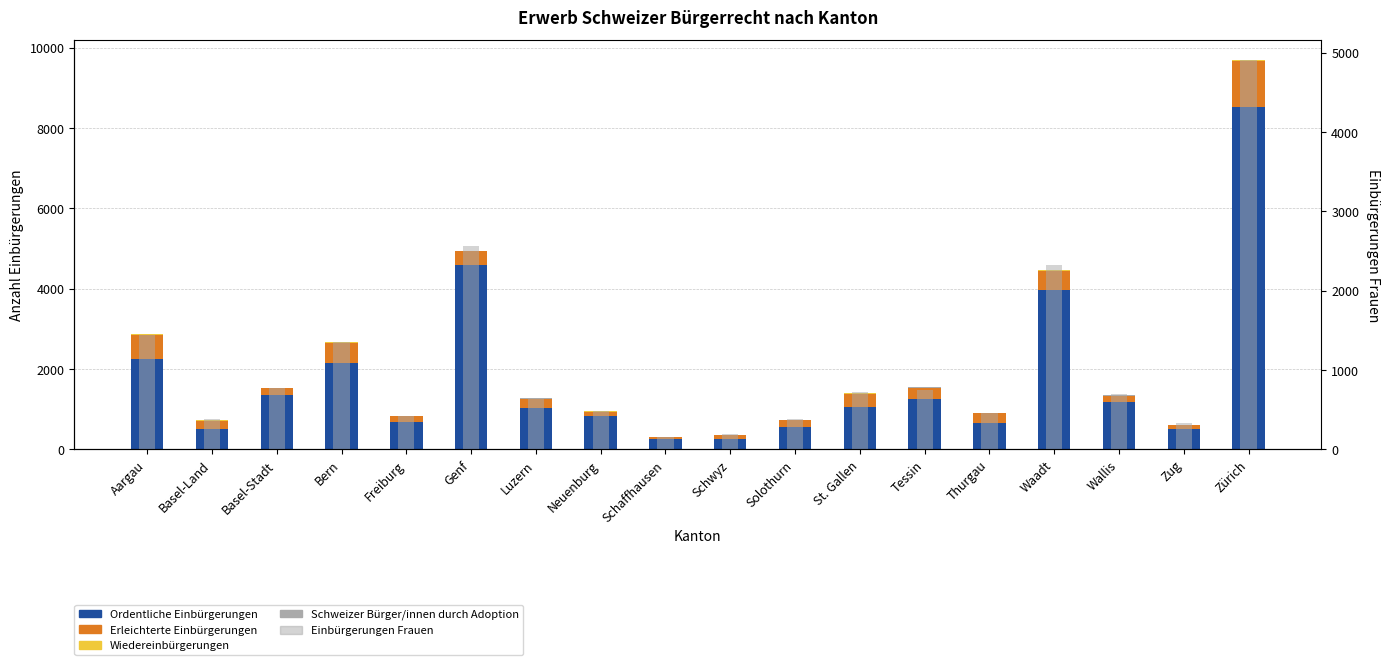

Which category has the highest value in the Wiedereinbürgerungen series?

Aargau